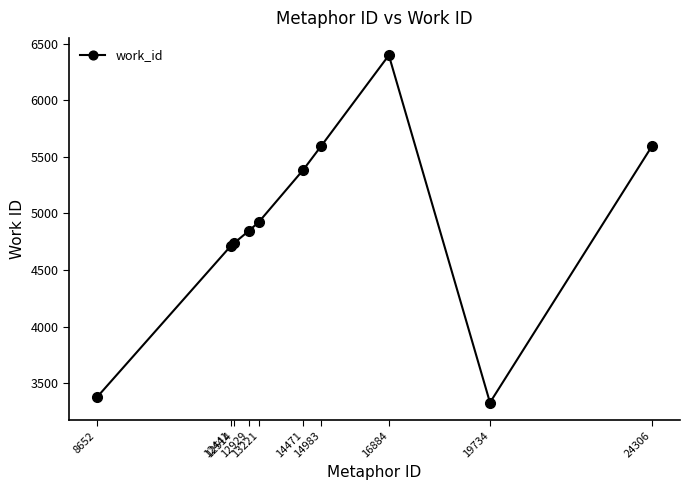

What is the greatest value displayed?

6397